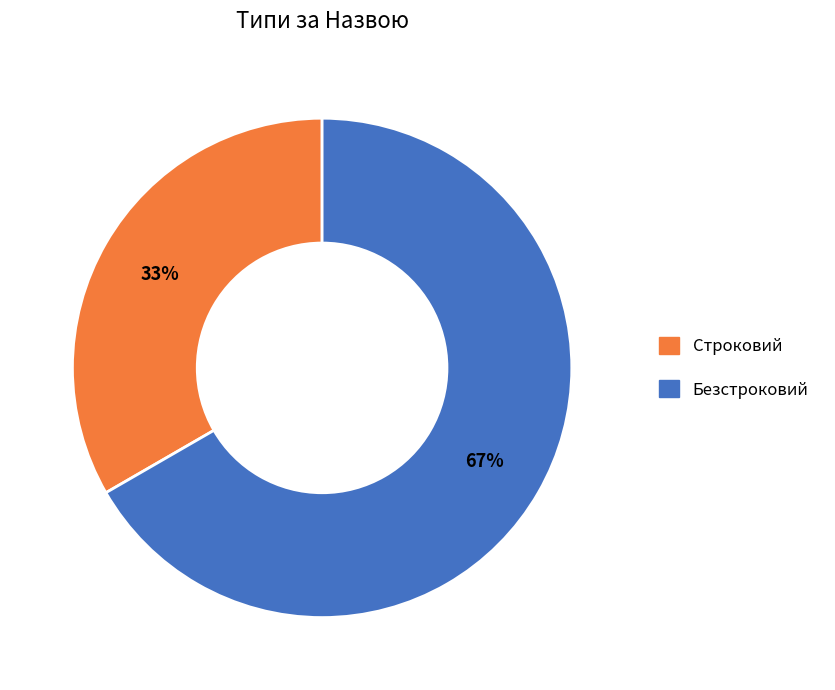

Which has a higher value, Безстроковий or Строковий?

Безстроковий